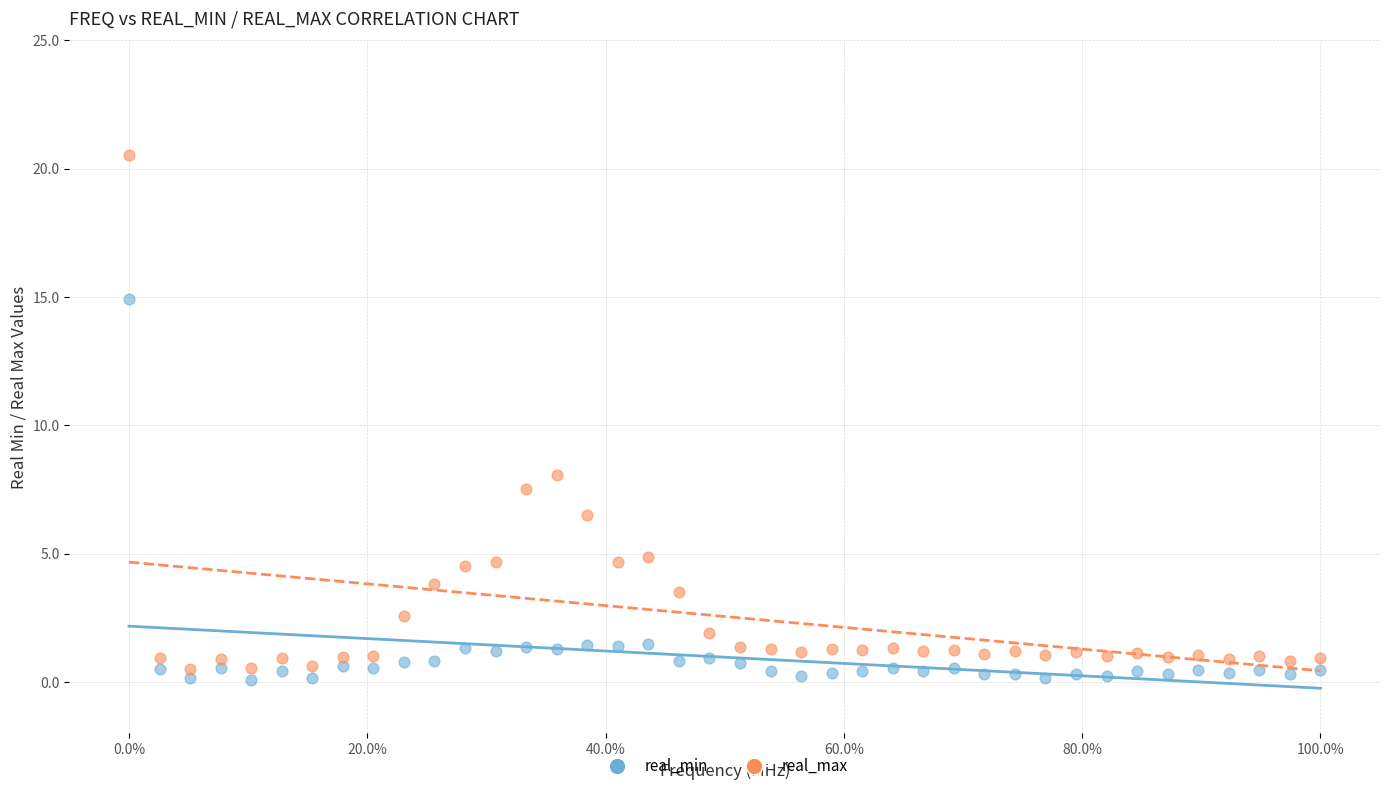

What are all the series names shown in the legend?

real_min, real_max